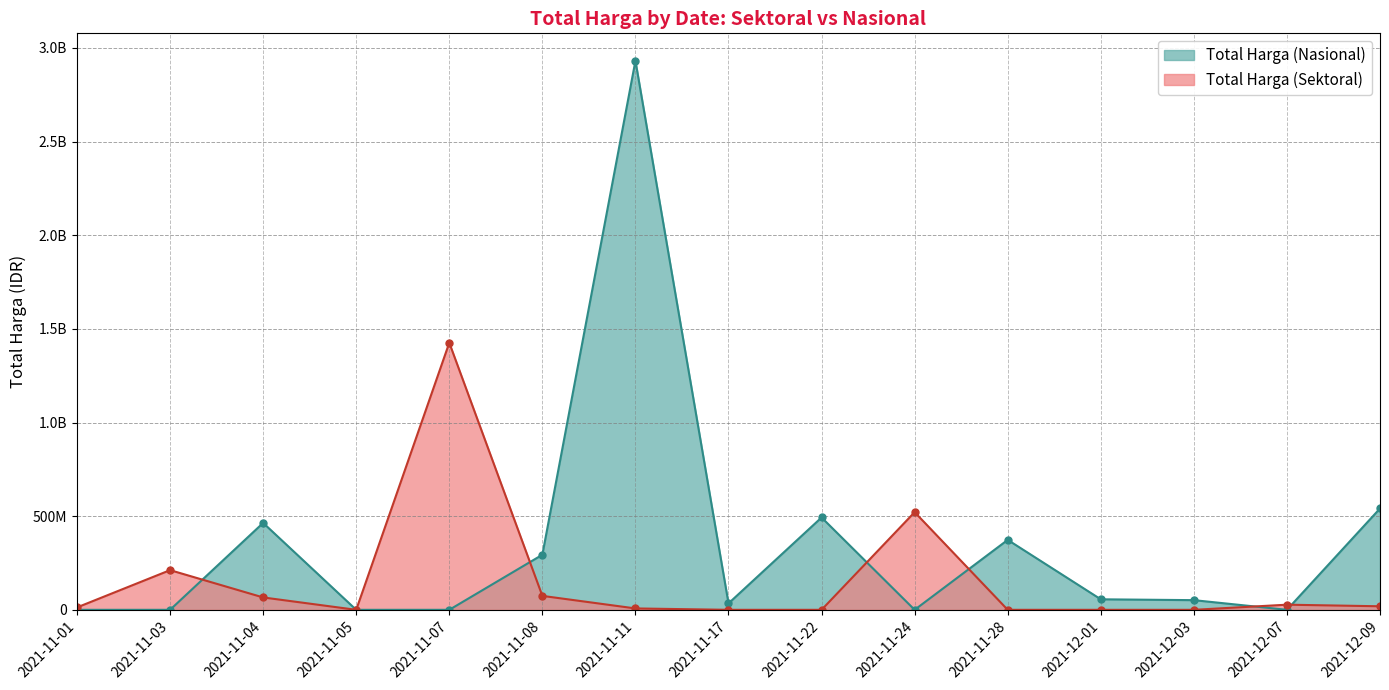

Where is the first local minimum for Total Harga (Sektoral)?

2021-11-05